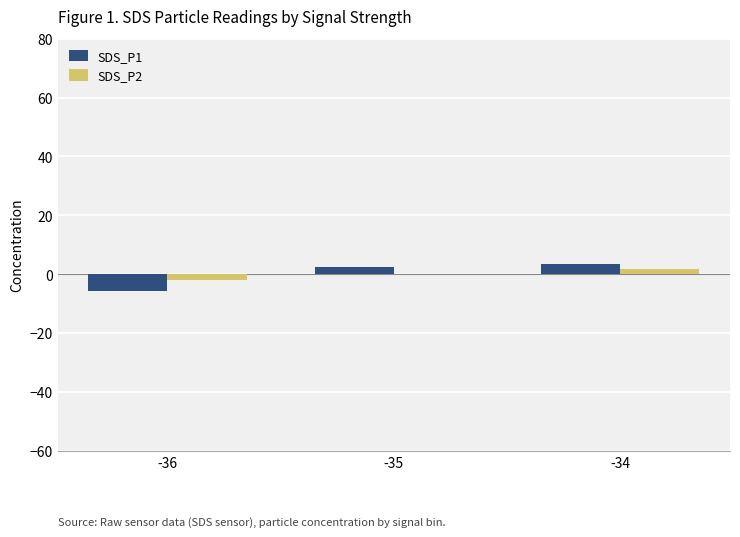

The value of SDS_P1 at -34 is 3.3. True or false?

True